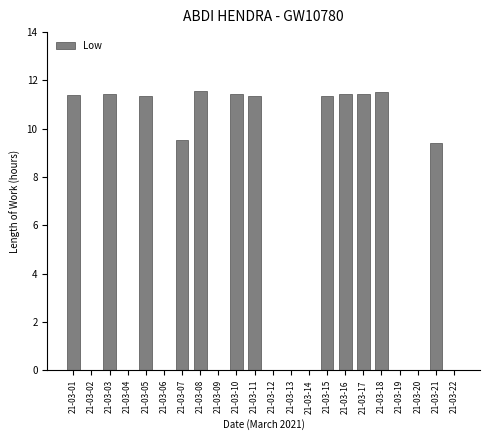

True or false: the data shows 18.3 at 21-03-18.

False